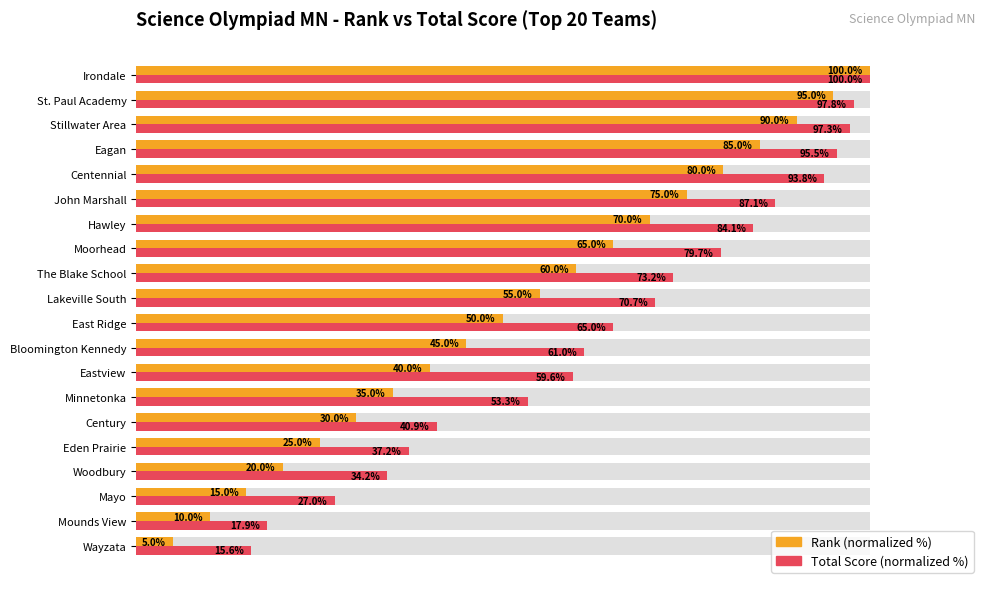

What is the average value of the Rank (normalized %) series?

52.5